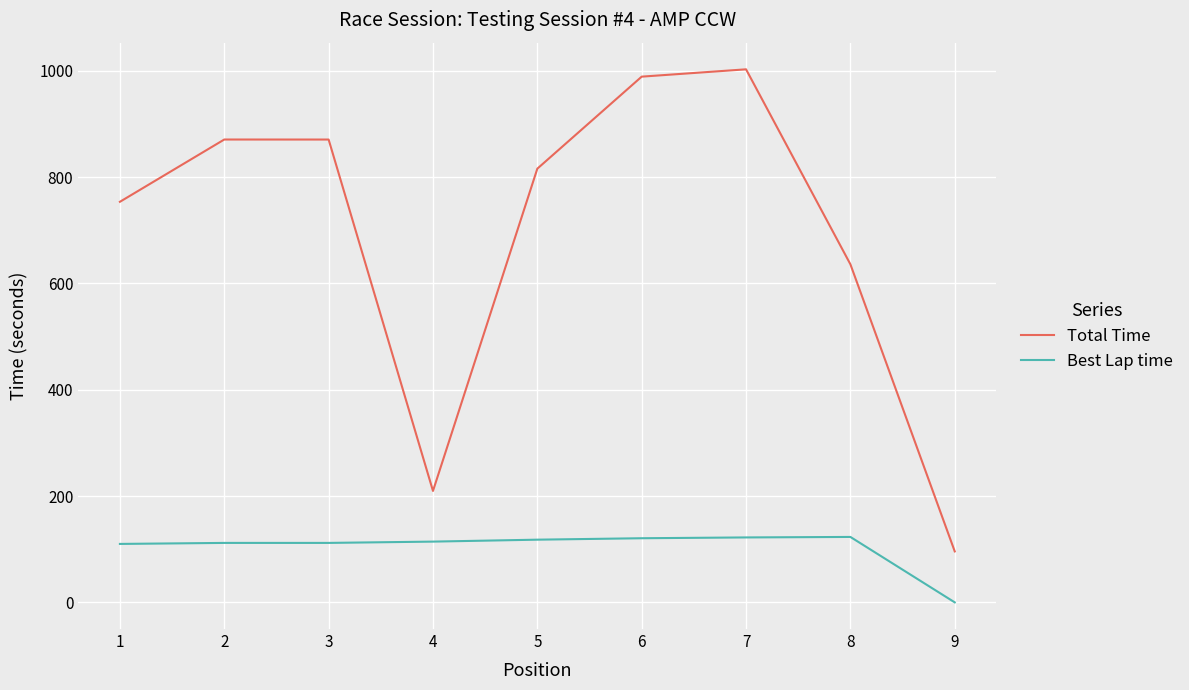

Count the number of categories in the chart.

9